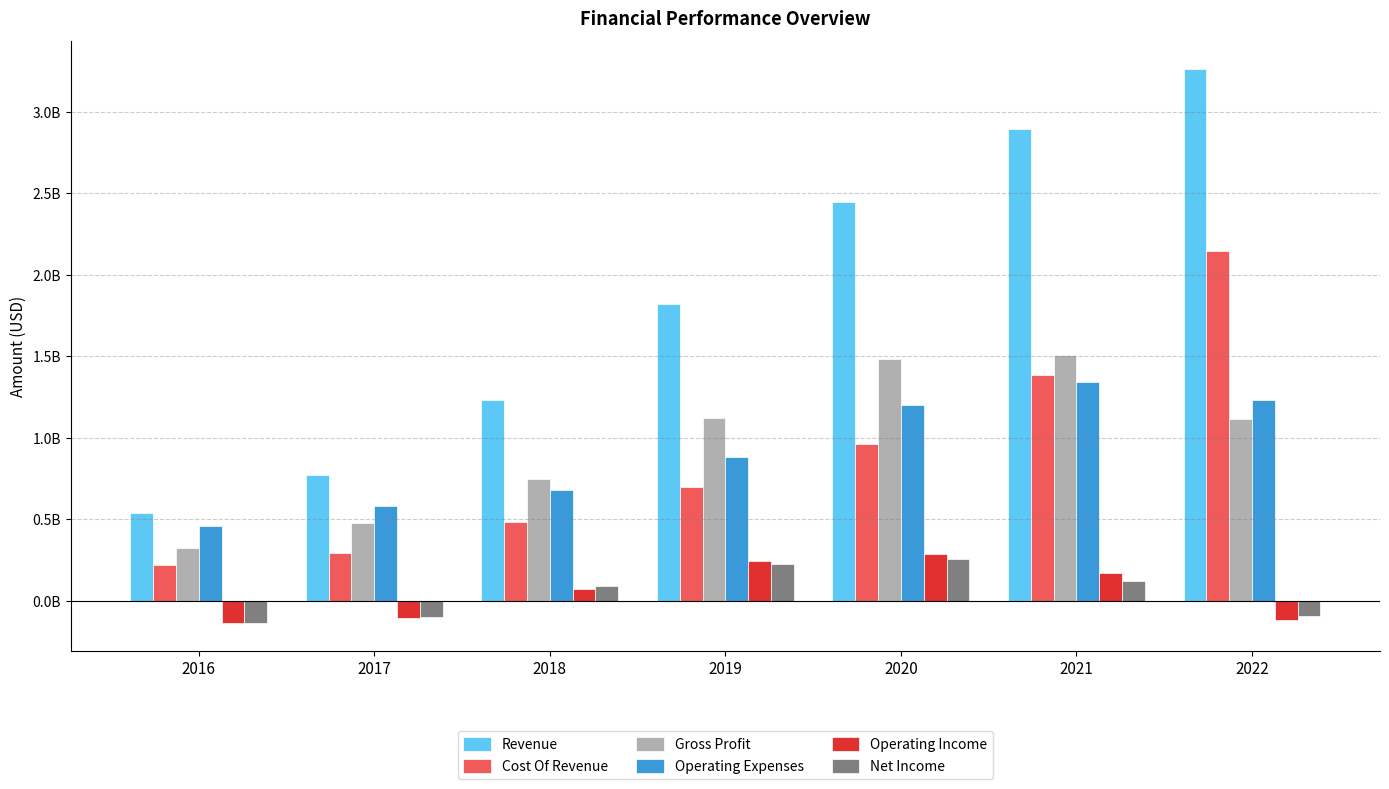

Does the chart contain any negative values?

Yes